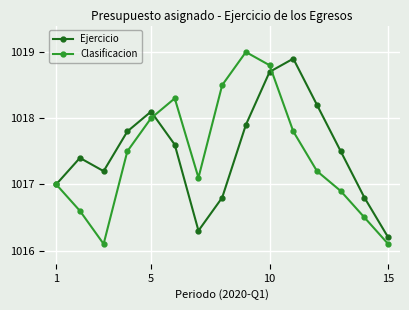

Which series has the largest range (max minus min)?

Clasificacion